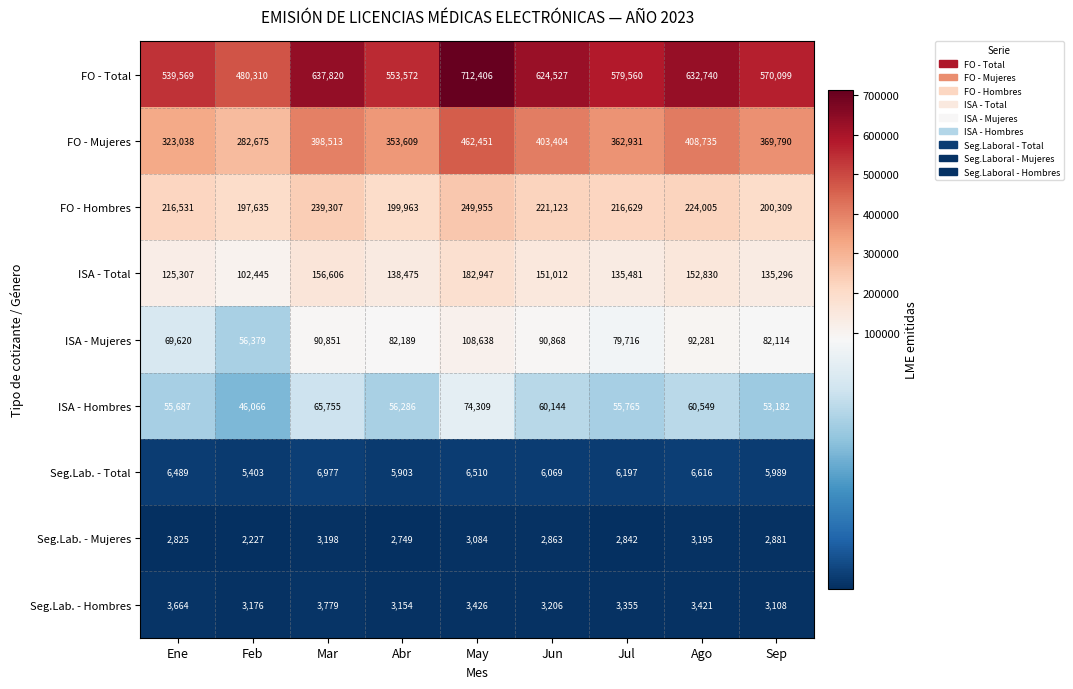

Which series has the widest spread of values?

FO - Total